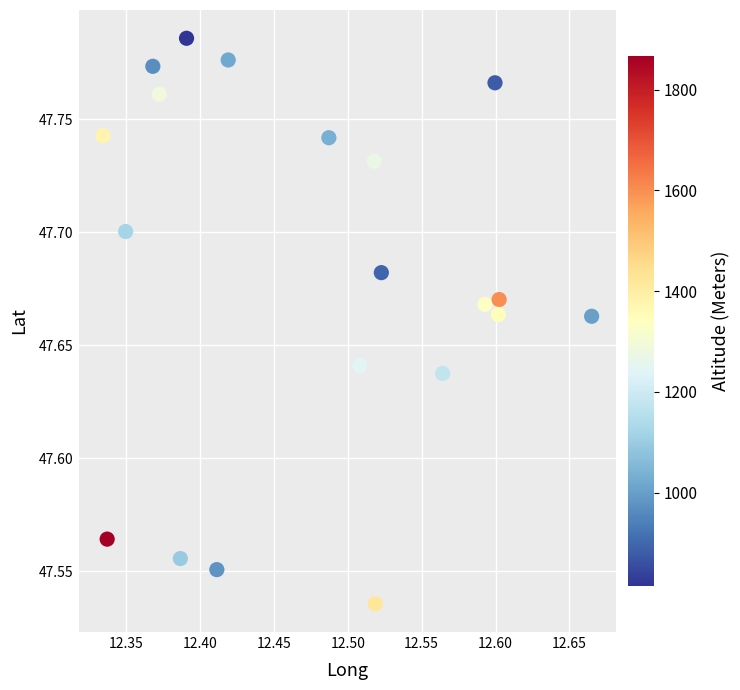

What is the range of Y values (max minus min)?

0.3